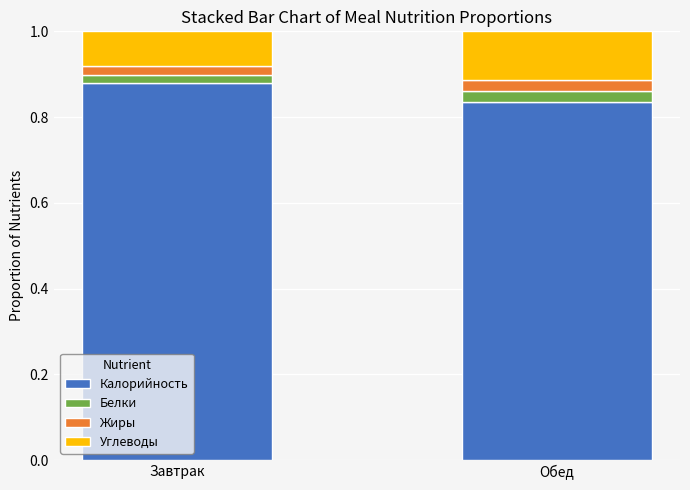

What is the total value across all series at Обед?

1.0